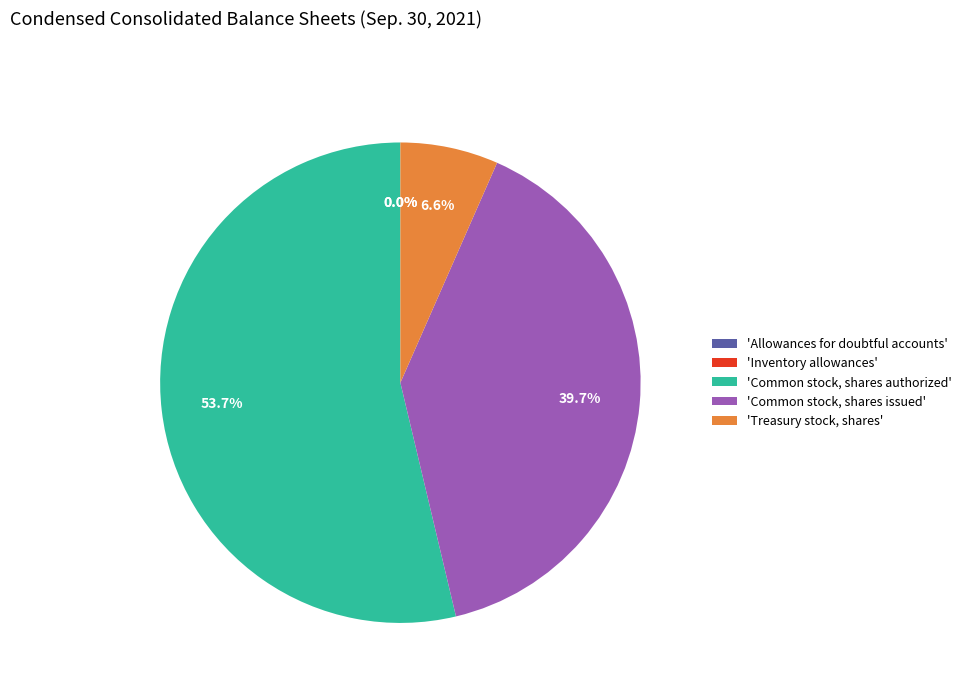

Is 'Common stock, shares issued' the majority of the pie?

No